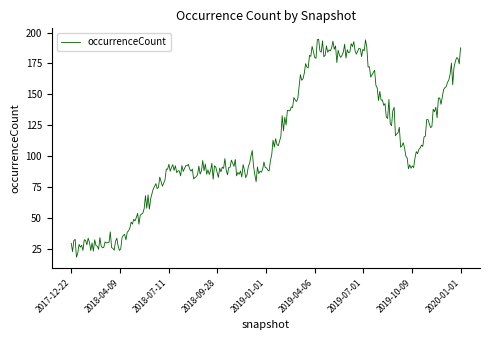

How many lines are shown in the chart?

1